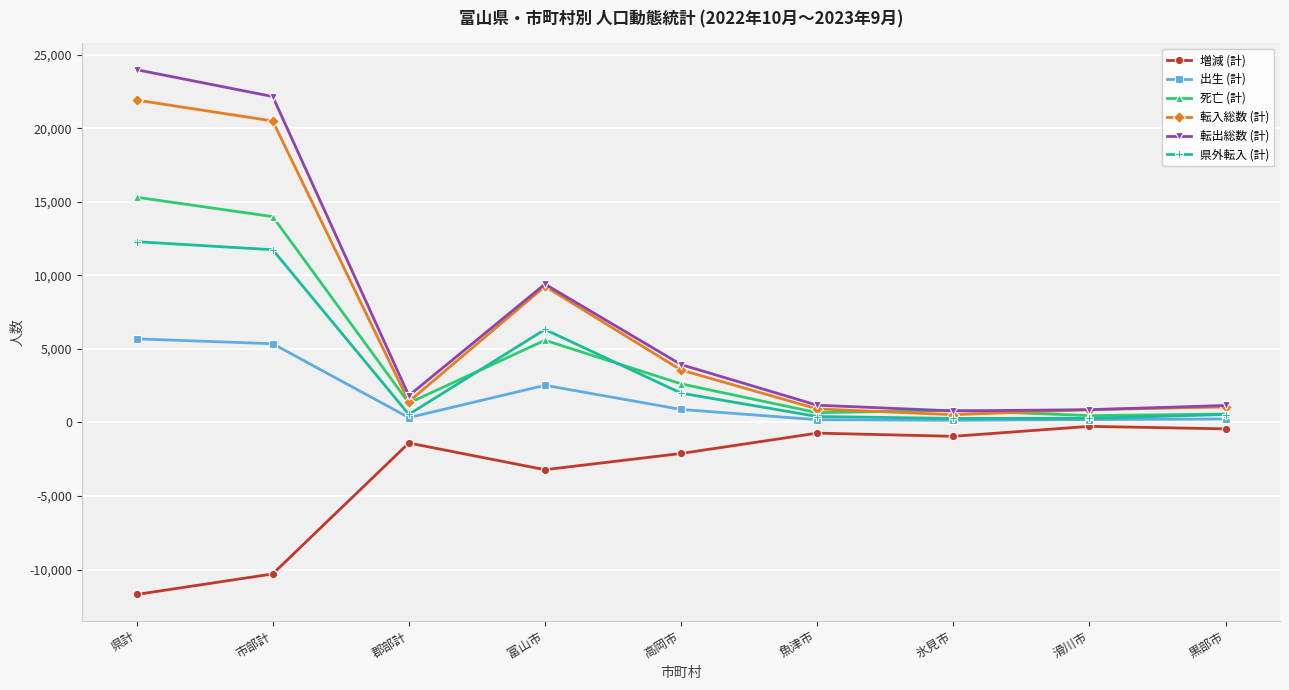

What is the label of the 1st point from the right?

黒部市